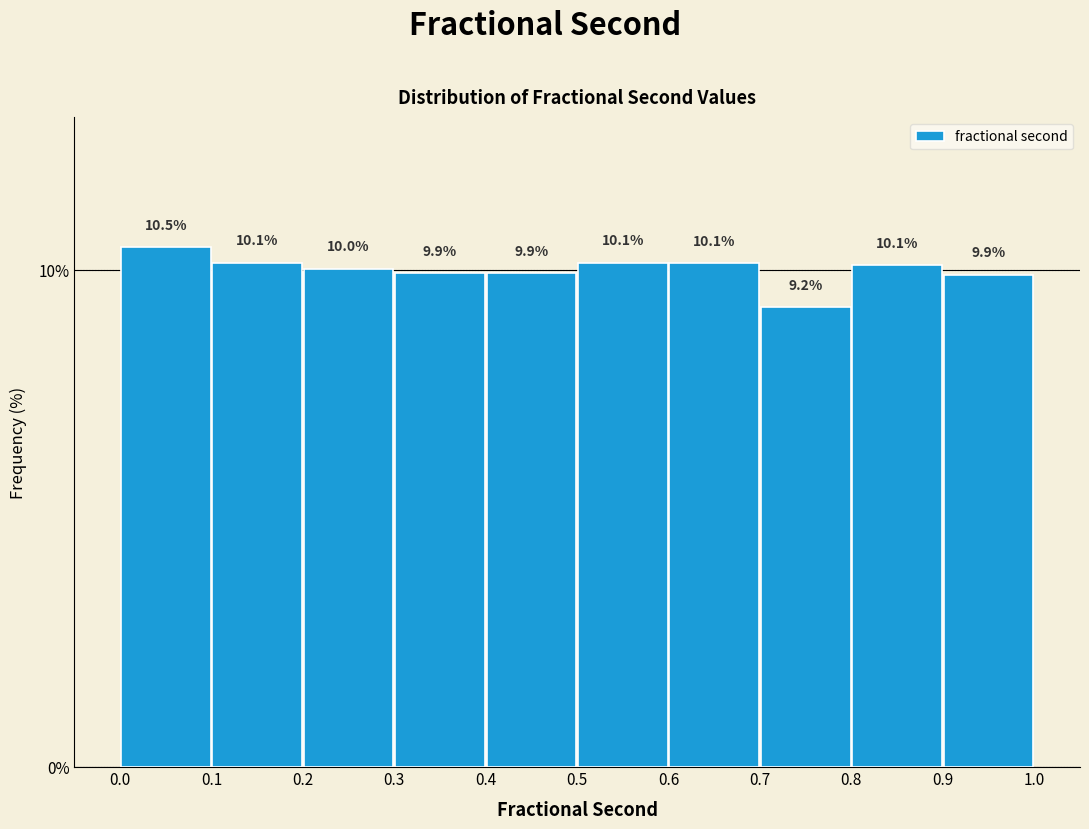

Which range on the x-axis has the tallest bar?

0.0 to 0.1